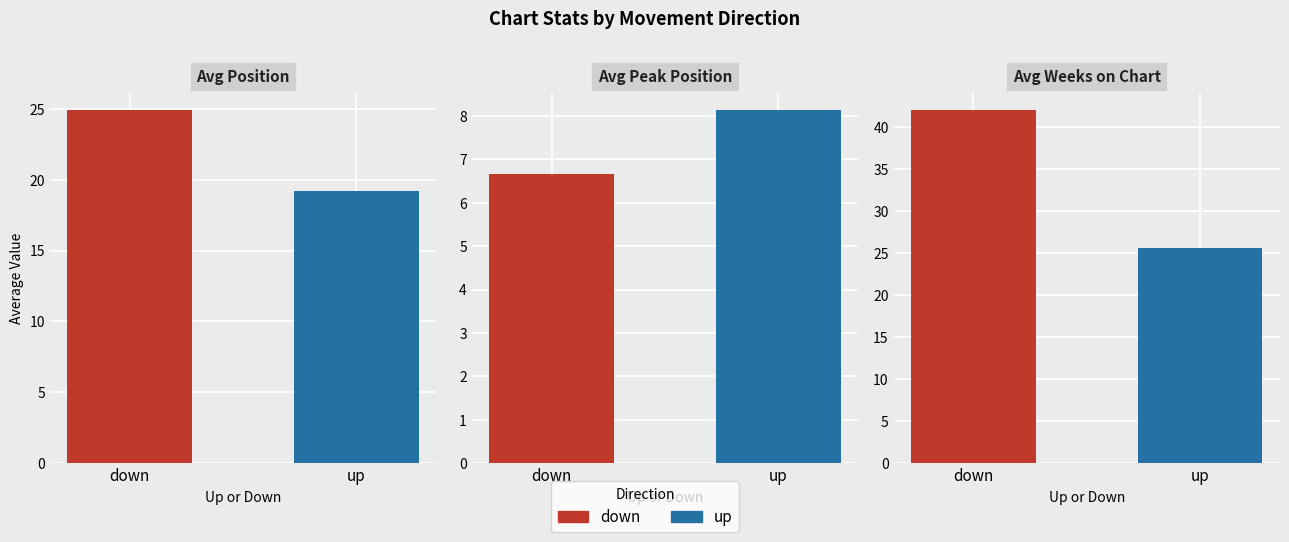

List the series in order of their peak value, lowest first.

Avg Peak Position, Avg Position, Avg Weeks on Chart